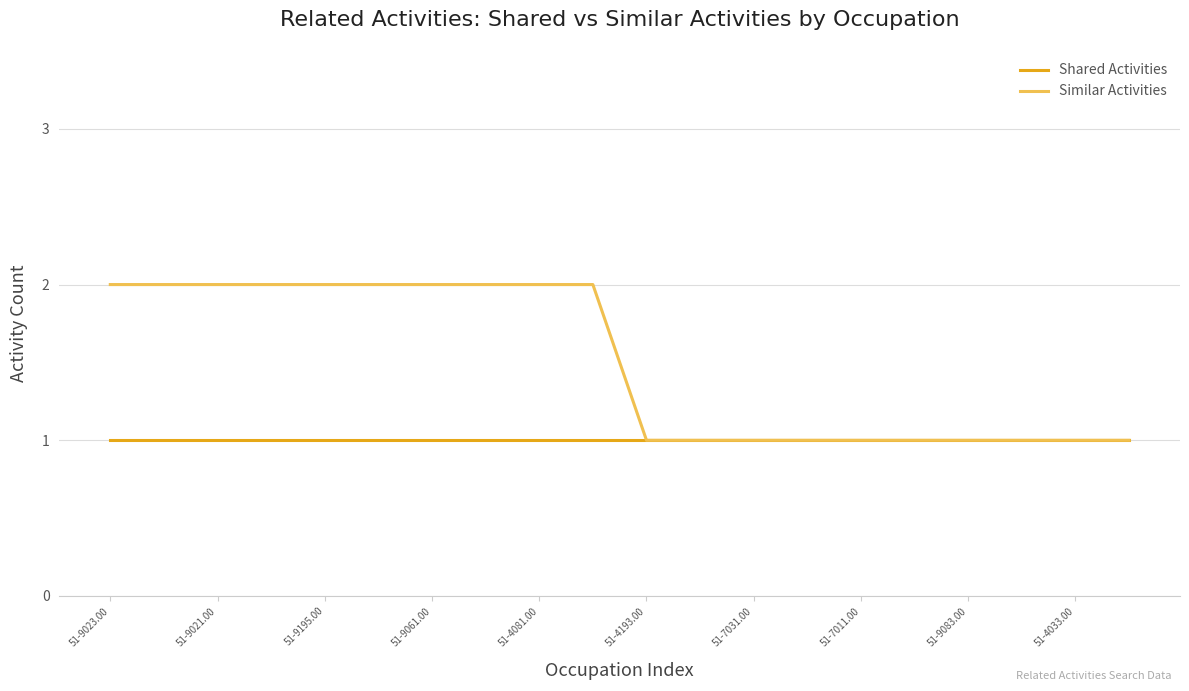

Rank the series by their maximum value, from highest to lowest.

Similar Activities, Shared Activities